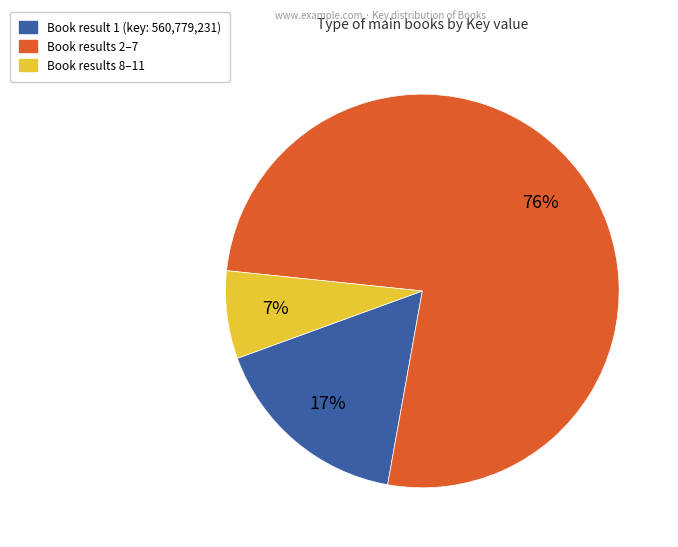

Does any single category account for the majority?

Yes